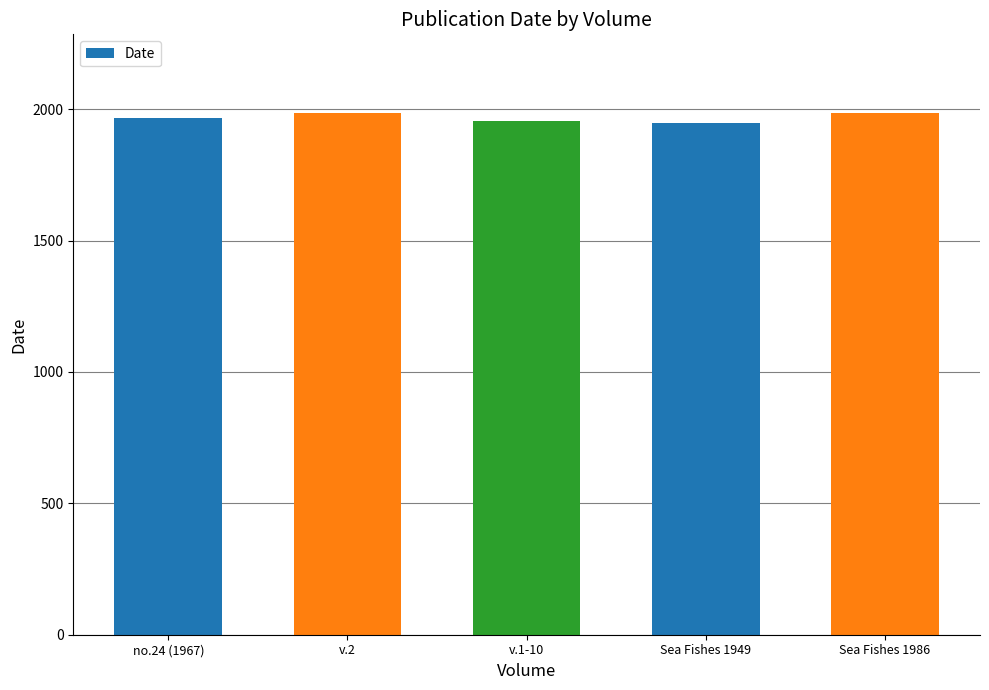

What is the smallest value displayed?

1949